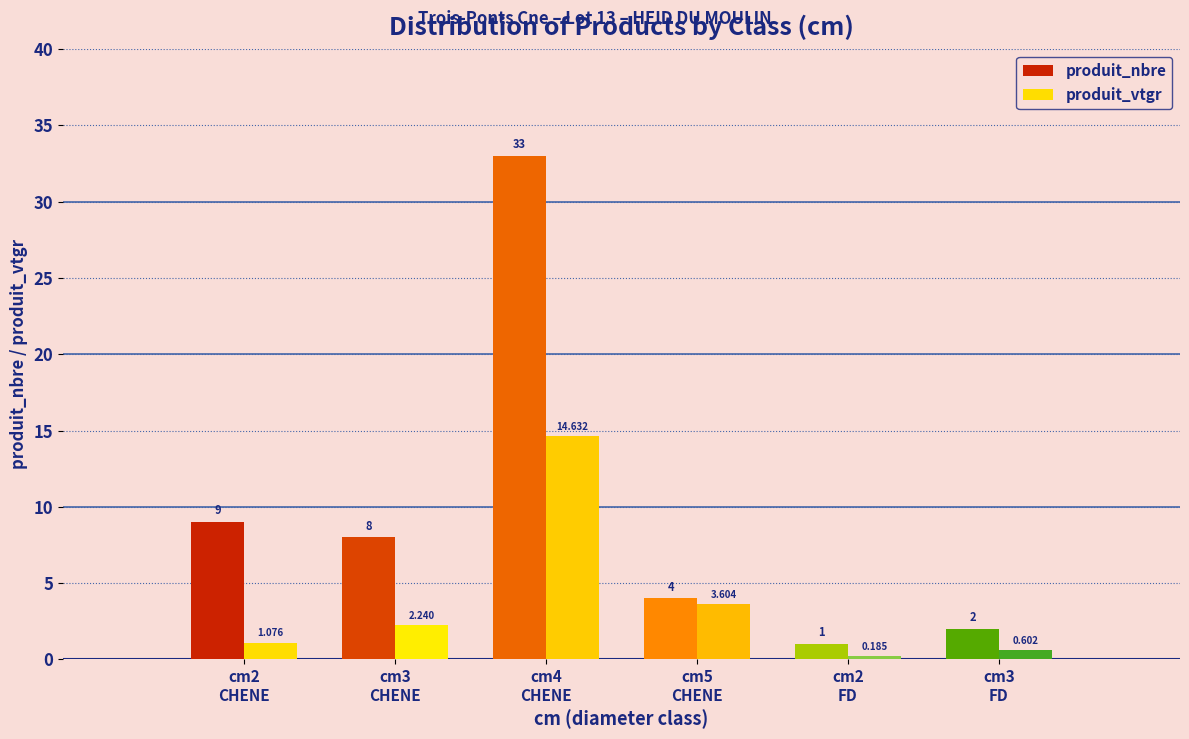

Which series has the largest range (max minus min)?

produit_nbre